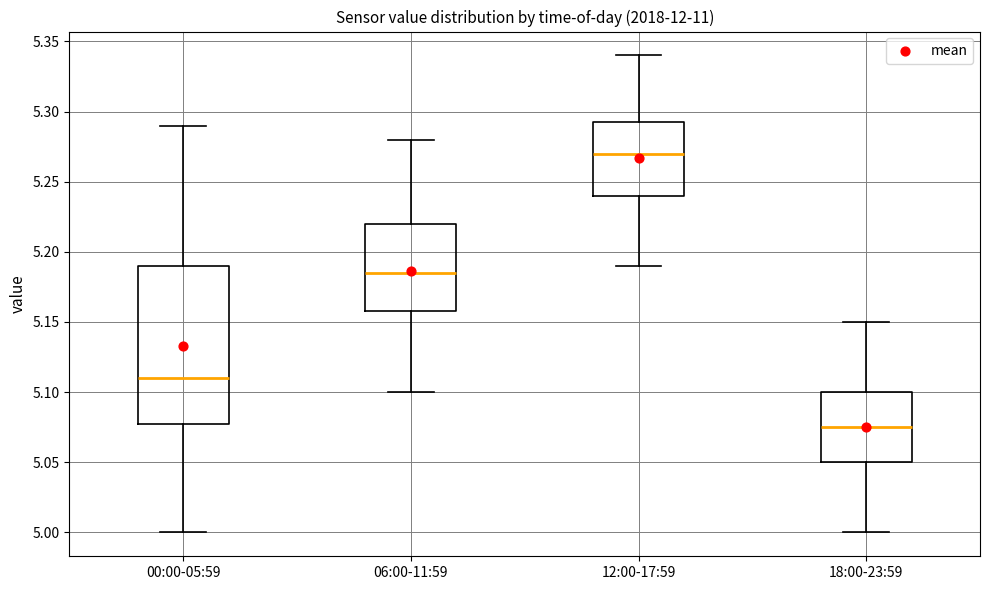

Reading left to right, transcribe this box plot: for each box, give where its median line is, the range the box spans, and where its two whiskers end, as read against the y-axis. The values are not printed on the chart, so give them approximately, as read against the axis.

00:00-05:59: median 5.110, box 5.080 to 5.190, whiskers 5.000 to 5.290
06:00-11:59: median 5.185, box 5.160 to 5.220, whiskers 5.100 to 5.280
12:00-17:59: median 5.270, box 5.240 to 5.295, whiskers 5.190 to 5.340
18:00-23:59: median 5.075, box 5.050 to 5.100, whiskers 5.000 to 5.150